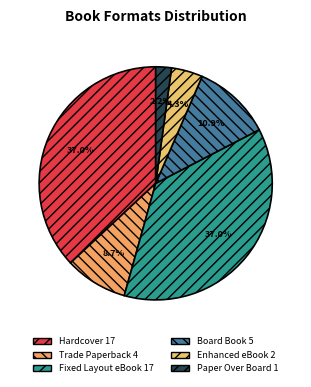

What percentage do Paper Over Board and Trade Paperback together represent?

10.9%